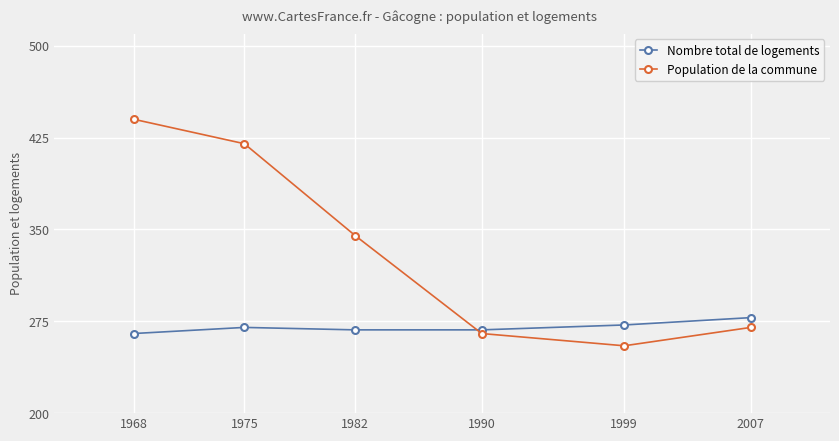

Where is the first local minimum for Population de la commune?

1999